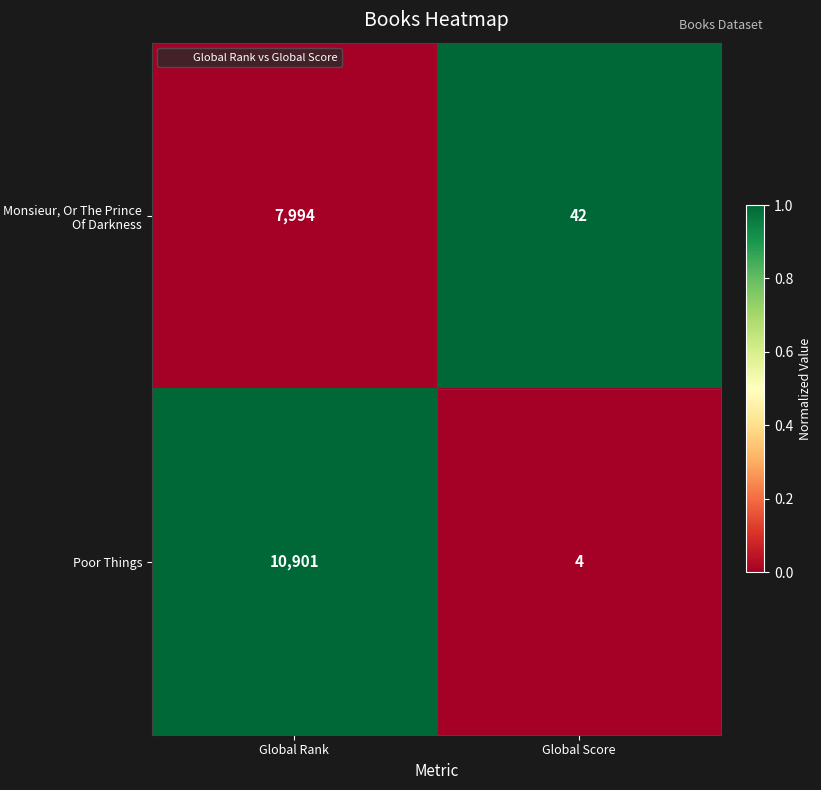

List the series in order of their peak value, highest first.

Poor Things, Monsieur, Or The Prince Of Darkness